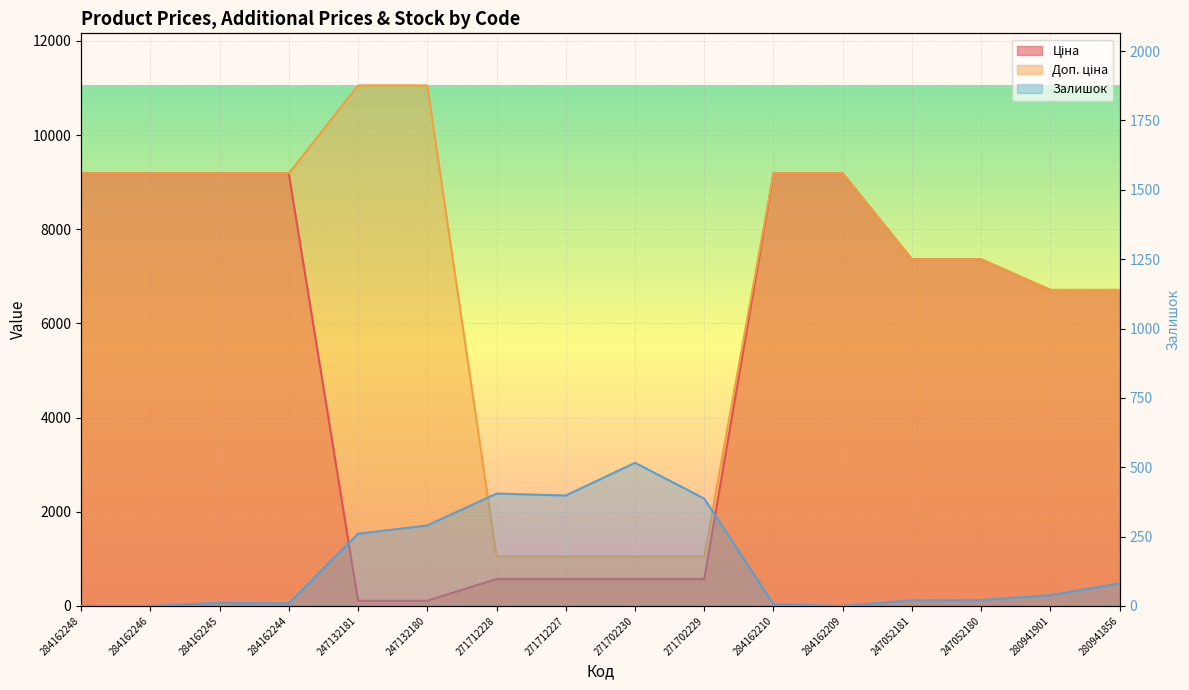

Reading right to left, what are all the values shown in this chart?

Ціна: 6710.2	6710.2	7360.2	7360.2	9185.1	9185.1	571.6	571.6	571.6	571.6	110.5	110.5	9185.1	9185.1	9185.1	9185.1
Доп. ціна: 6710.2	6710.2	7360.2	7360.2	9185.1	9185.1	1048.0	1048.0	1048.0	1048.0	11055.0	11055.0	9185.1	9185.1	9185.1	9185.1
Залишок: 81.0	39.0	21.0	20.0	0.0	6.0	387.0	516.0	398.0	405.0	290.0	260.0	9.0	11.0	0.0	0.0